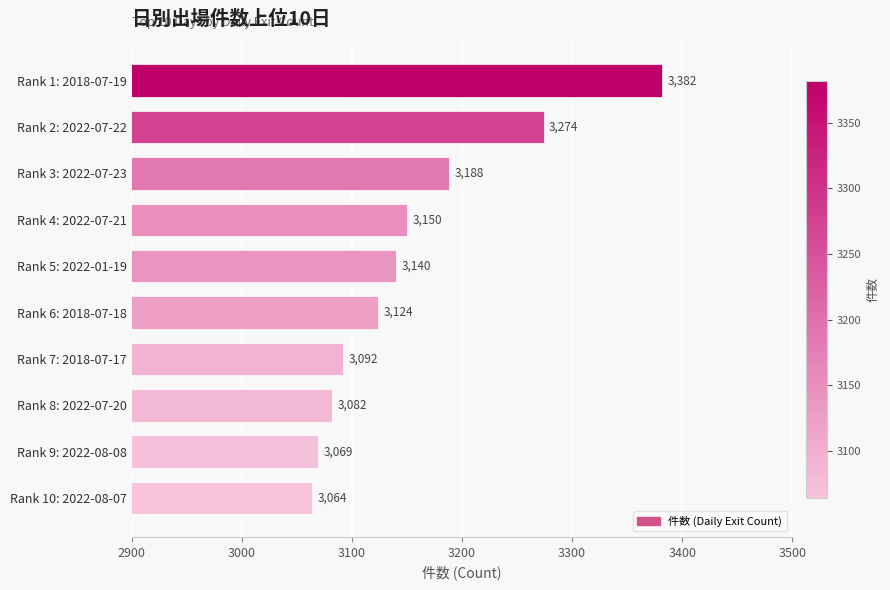

Does the chart contain stacked bars?

No